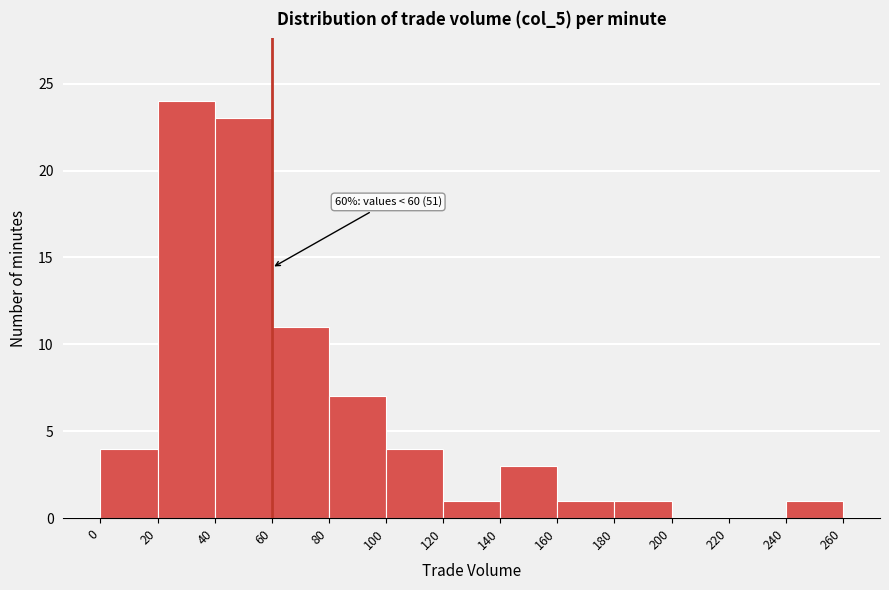

Over which range of the x-axis is the bar tallest?

20 to 40